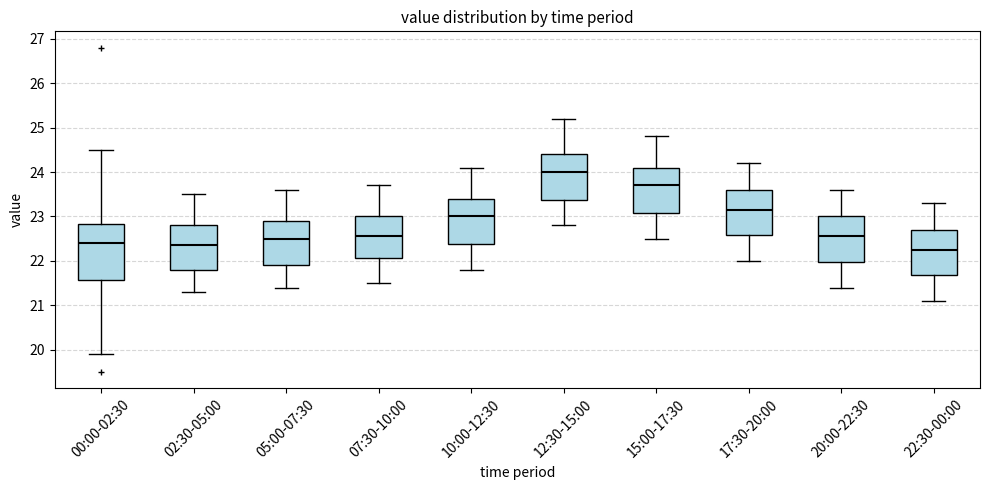

Reading left to right, transcribe this box plot: for each box, give where its median line is, the range the box spans, and where its two whiskers end, as read against the y-axis. The values are not printed on the chart, so give them approximately, as read against the axis.

00:00-02:30: median 22.4, box 21.6 to 22.8, whiskers 19.9 to 24.5
02:30-05:00: median 22.4, box 21.8 to 22.8, whiskers 21.3 to 23.5
05:00-07:30: median 22.5, box 21.9 to 22.9, whiskers 21.4 to 23.6
07:30-10:00: median 22.6, box 22.1 to 23.0, whiskers 21.5 to 23.7
10:00-12:30: median 23.0, box 22.4 to 23.4, whiskers 21.8 to 24.1
12:30-15:00: median 24.0, box 23.4 to 24.4, whiskers 22.8 to 25.2
15:00-17:30: median 23.7, box 23.1 to 24.1, whiskers 22.5 to 24.8
17:30-20:00: median 23.2, box 22.6 to 23.6, whiskers 22.0 to 24.2
20:00-22:30: median 22.6, box 22.0 to 23.0, whiskers 21.4 to 23.6
22:30-00:00: median 22.3, box 21.7 to 22.7, whiskers 21.1 to 23.3